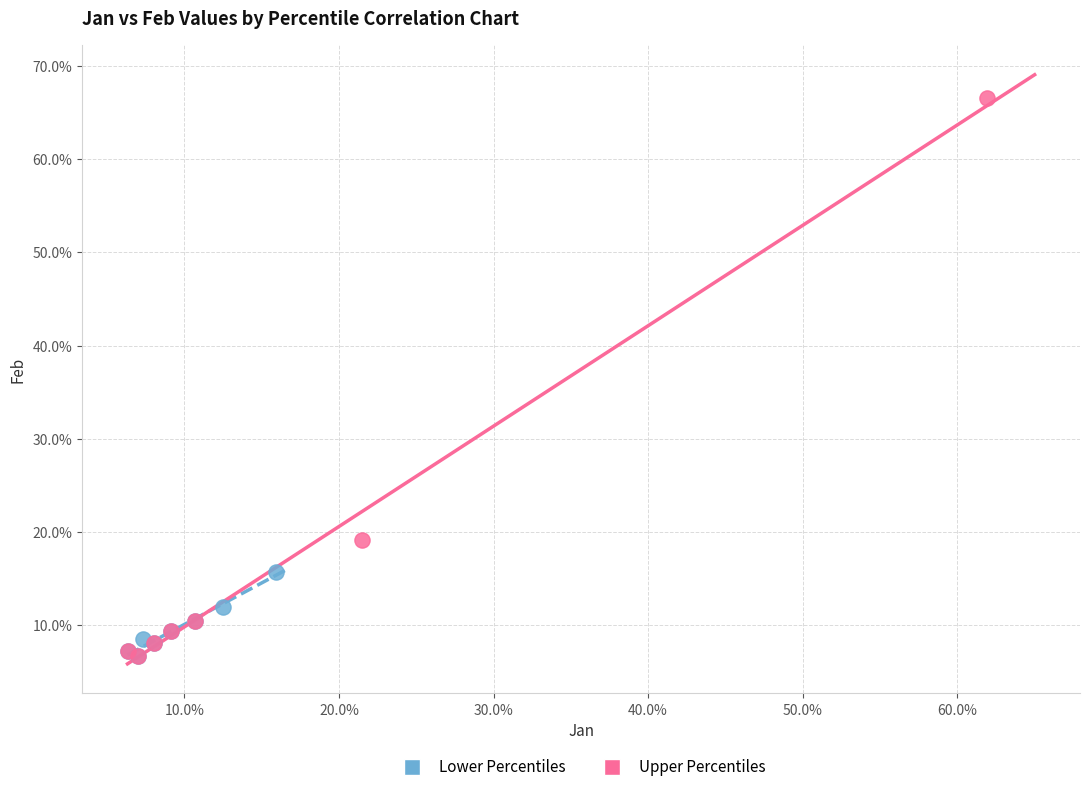

What are all the series names shown in the legend?

Lower Percentiles, Upper Percentiles